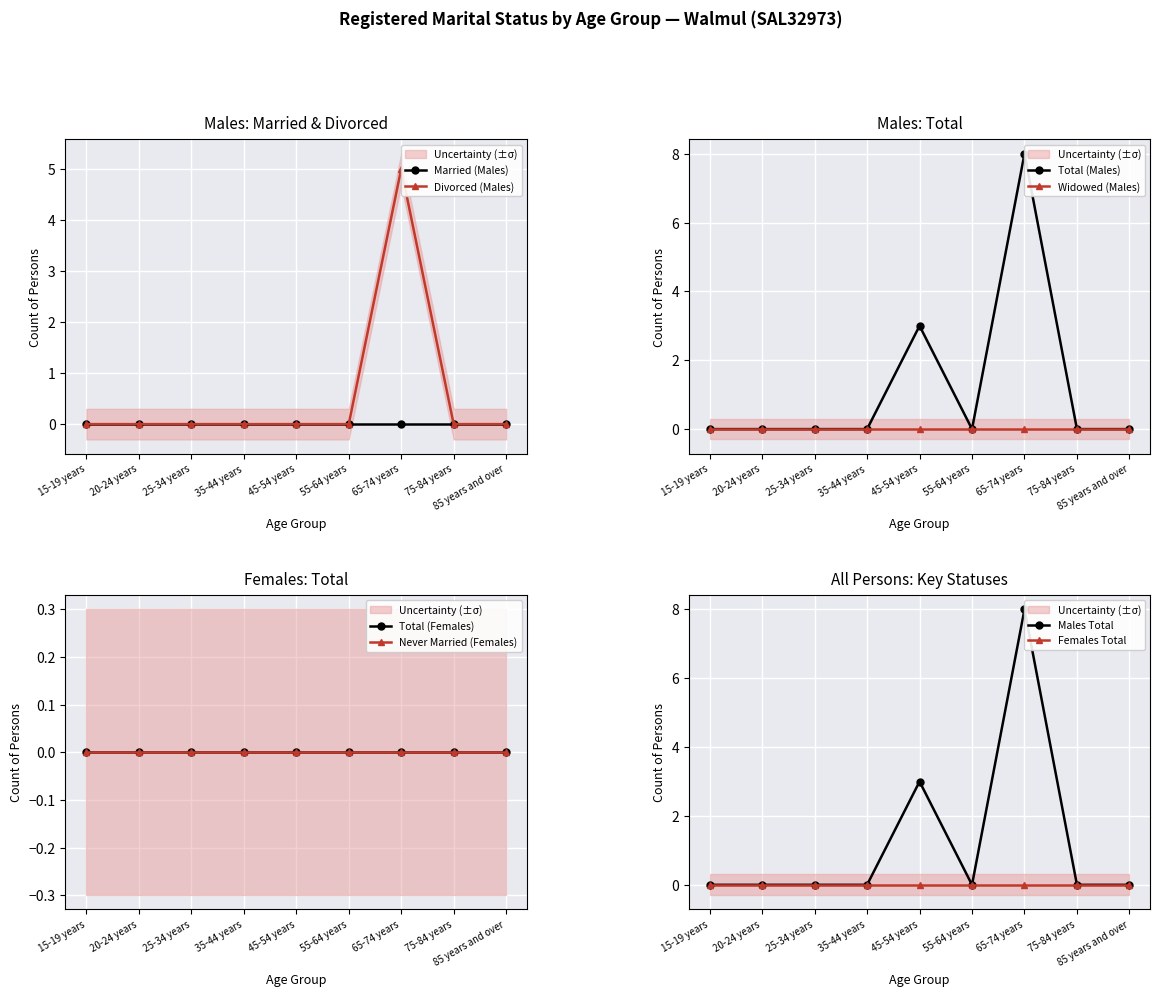

Which series has the largest range (max minus min)?

Males Total